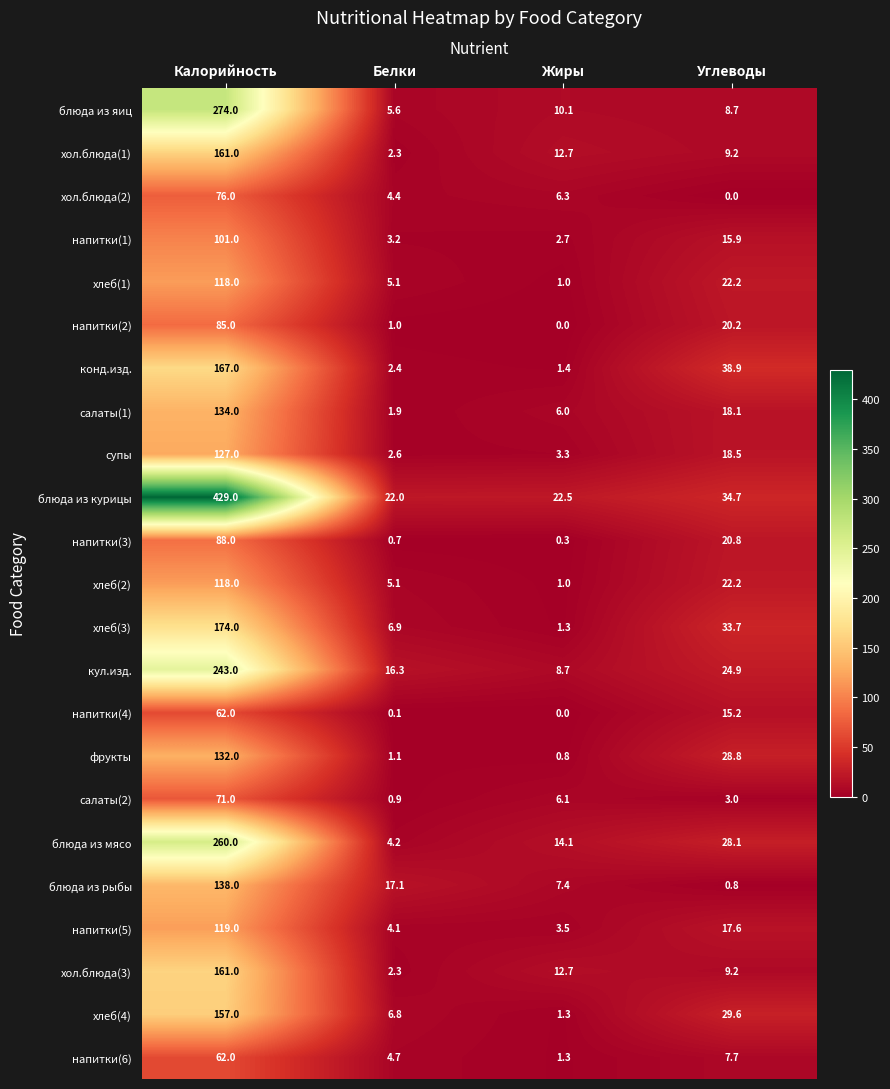

What is the difference between the maximum and minimum values in the блюда из яиц series?

268.4